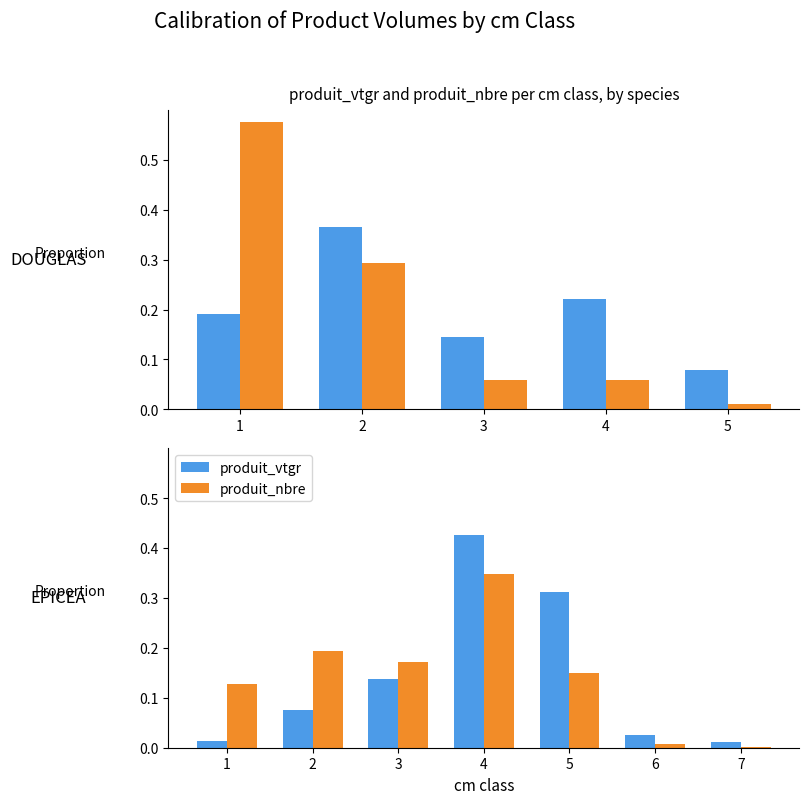

Which series has the largest range (max minus min)?

produit_vtgr